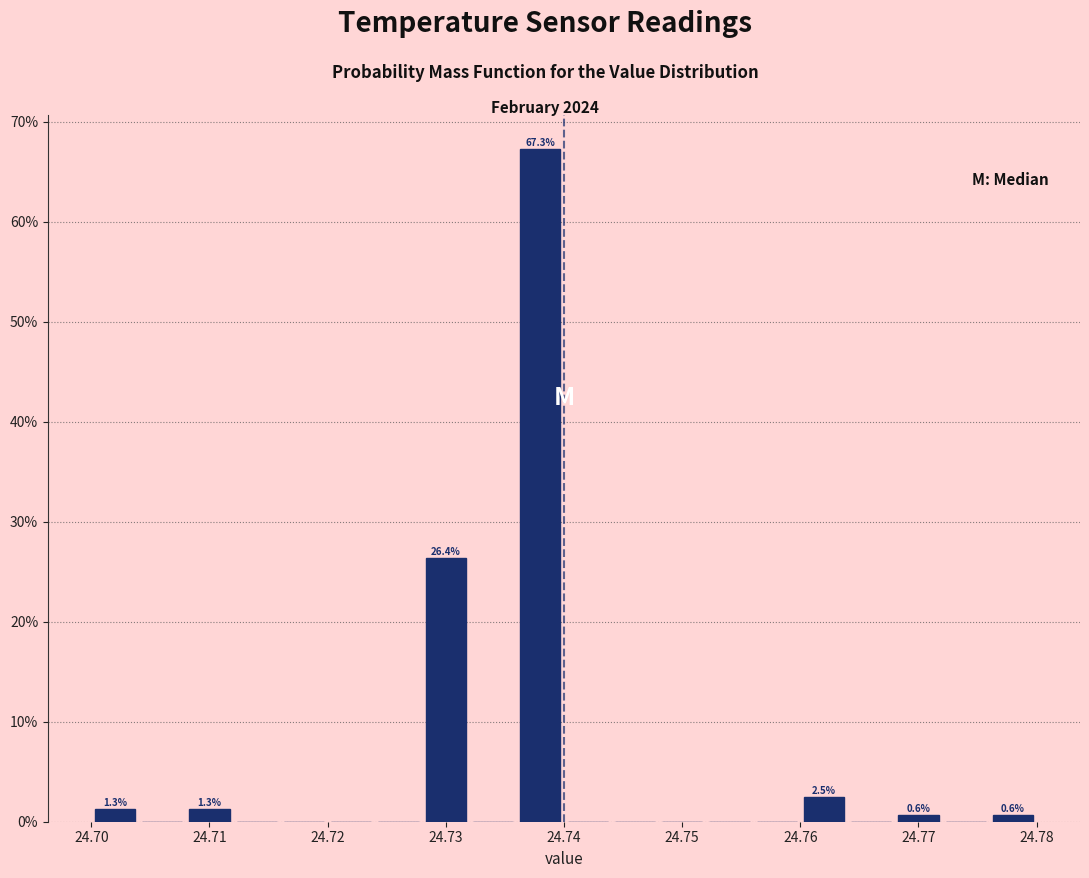

Which range on the x-axis has the tallest bar?

24.736 to 24.740